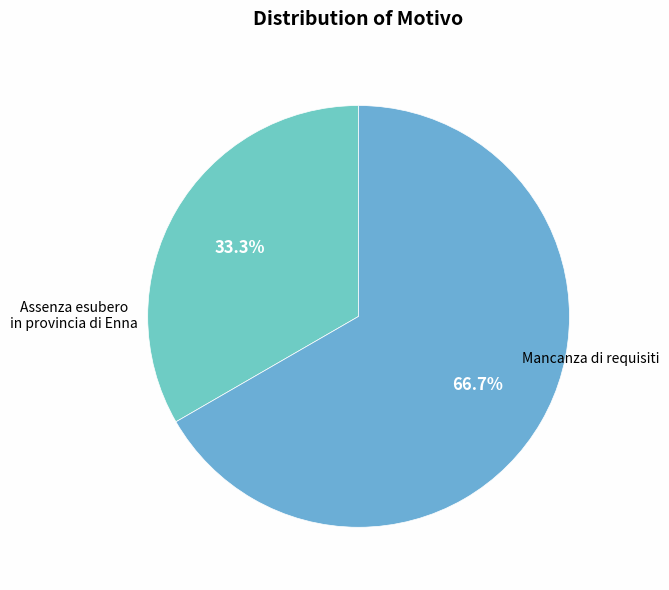

Approximately how many times larger is the value at Mancanza di requisiti compared to Assenza esubero in provincia di Enna?

2.0